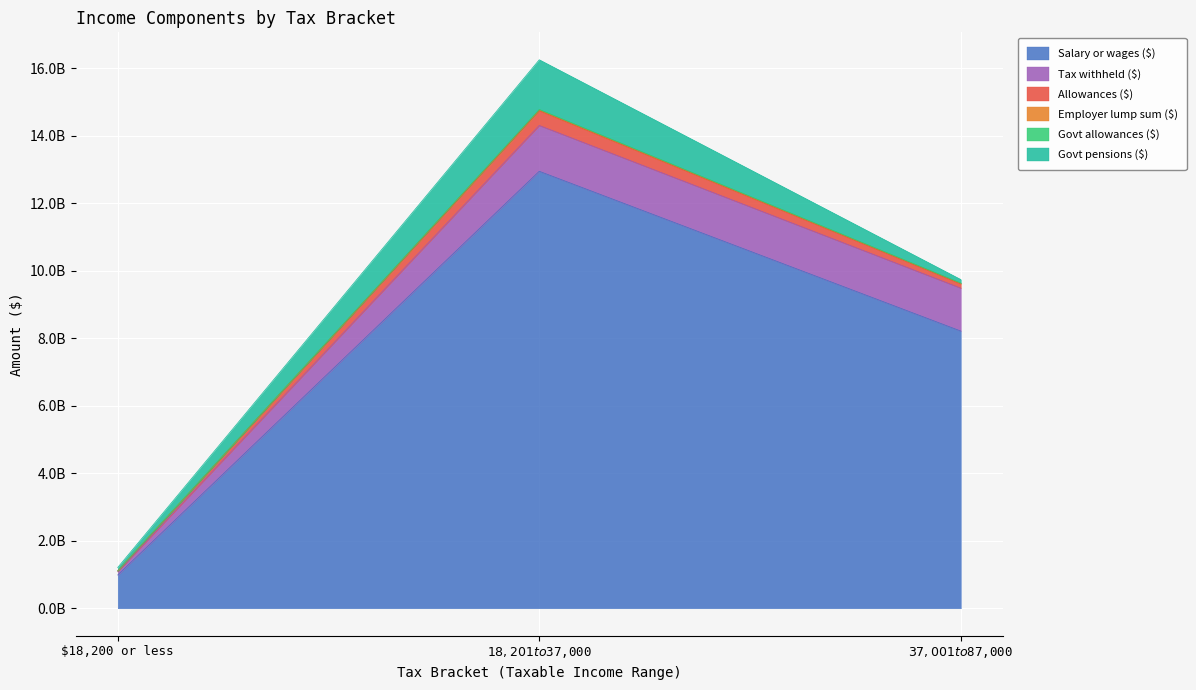

What is the maximum value shown in the chart?

16252753347